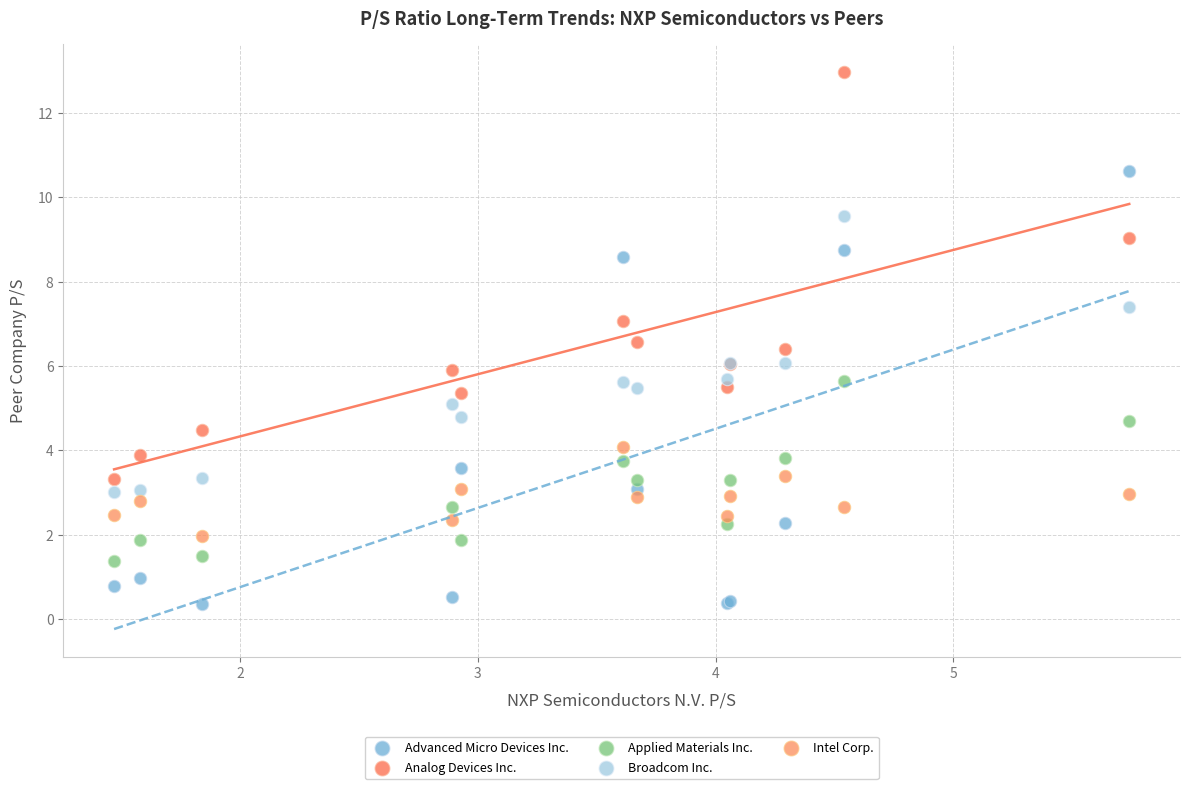

Which series contains the highest Y value?

Analog Devices Inc.